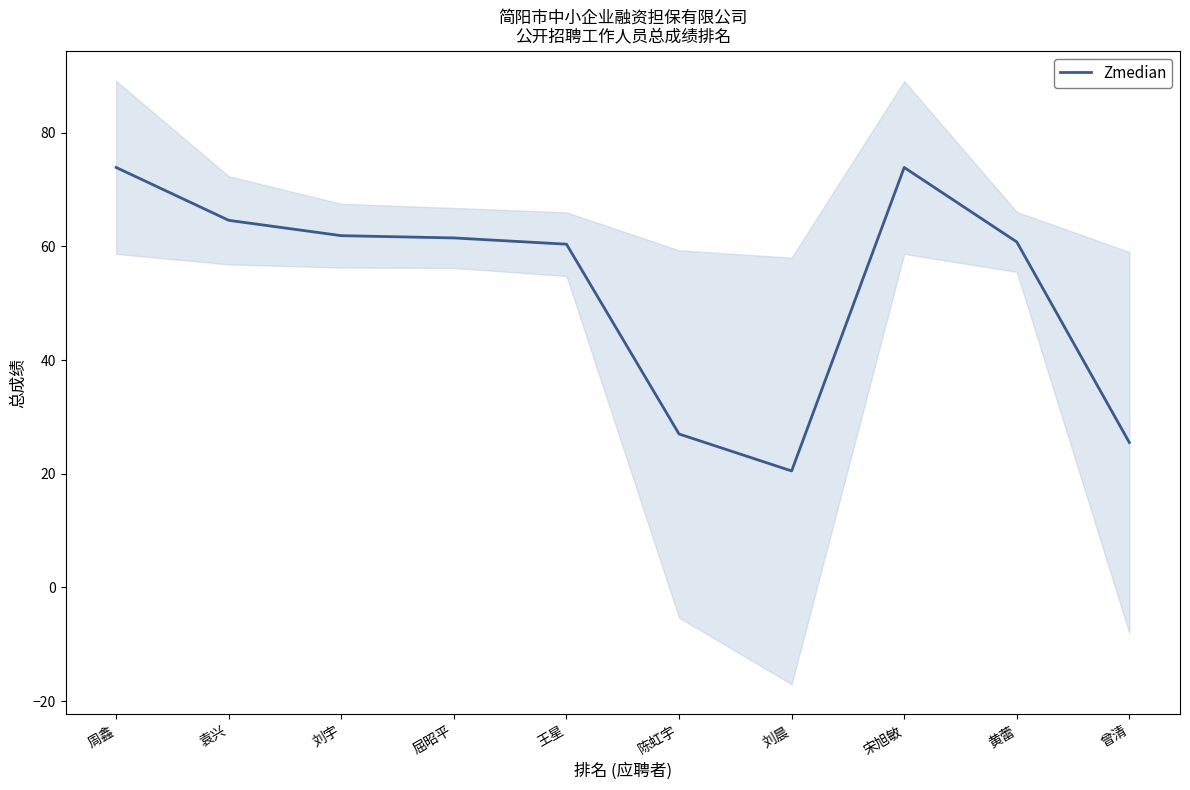

Rank the categories by value from lowest to highest.

刘晨, 曾清, 陈虹宇, 王星, 黄蕾, 屈昭平, 刘宇, 袁兴, 周鑫, 宋旭敏